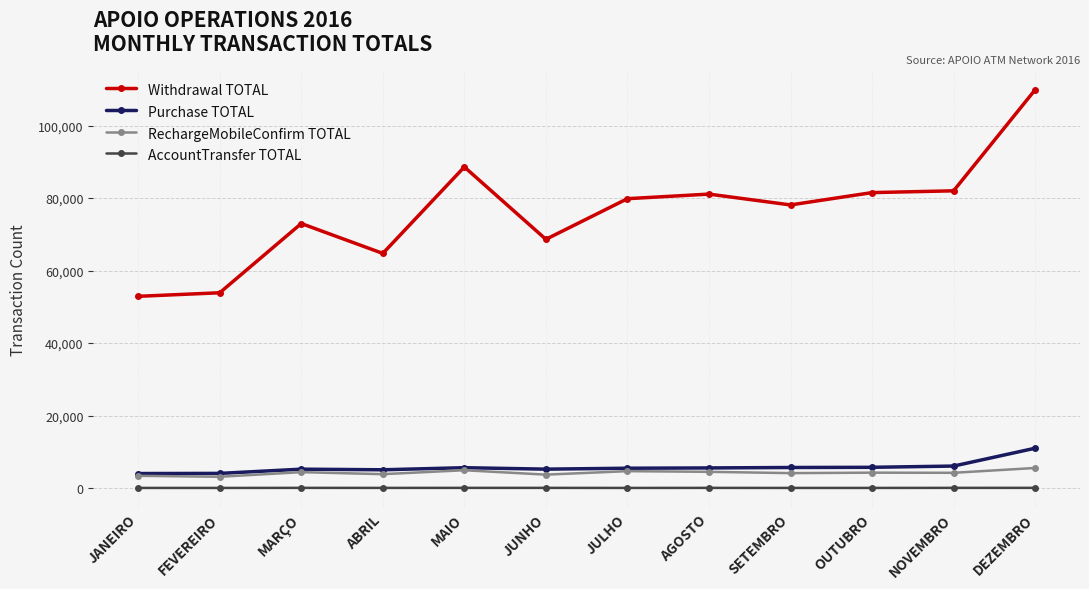

What is the greatest value displayed?

109893